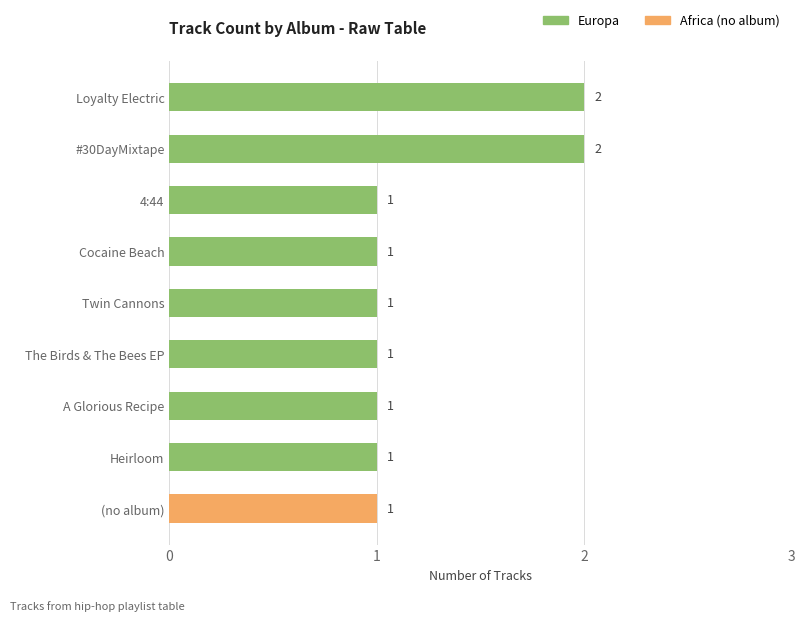

What is the greatest value displayed?

2